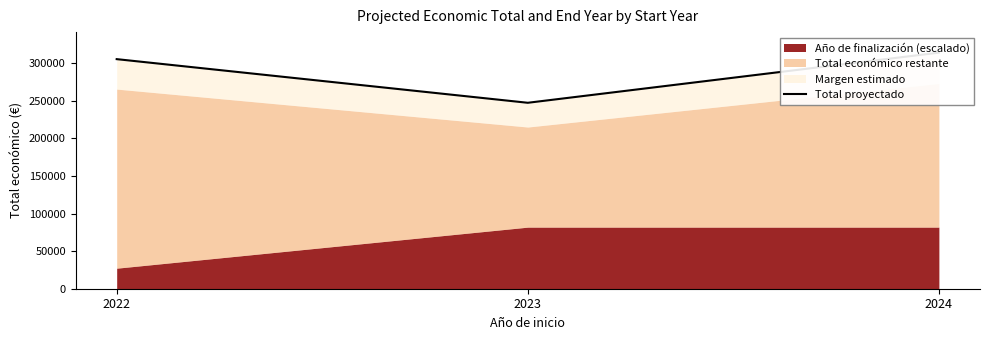

Where does the data first go above 305425?

2022